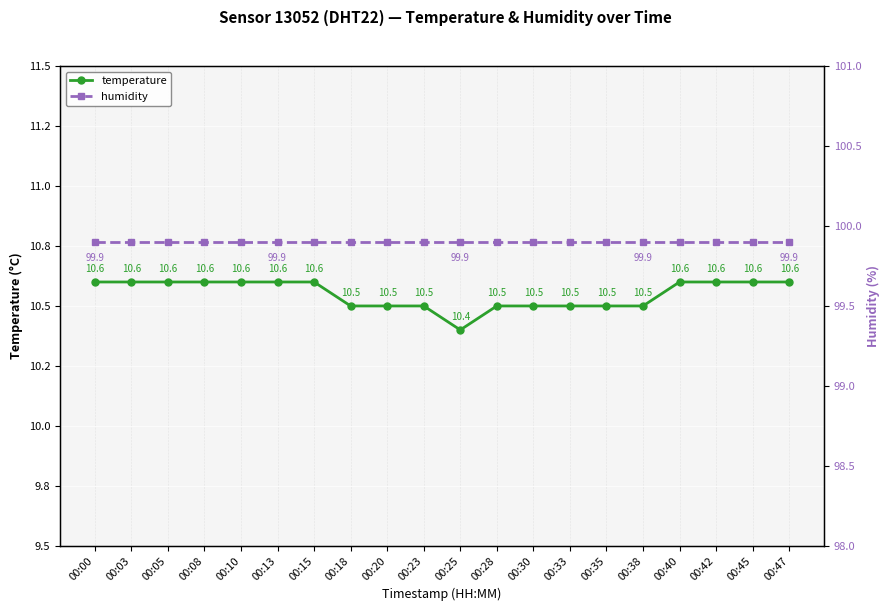

List the series in order of their peak value, highest first.

humidity, temperature